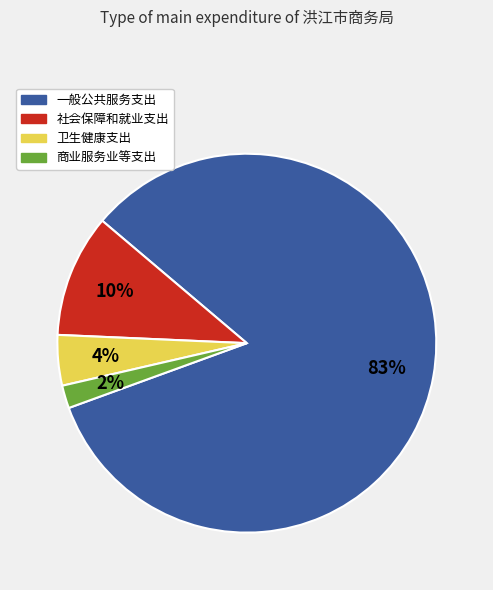

Rank the categories by value from highest to lowest.

一般公共服务支出, 社会保障和就业支出, 卫生健康支出, 商业服务业等支出